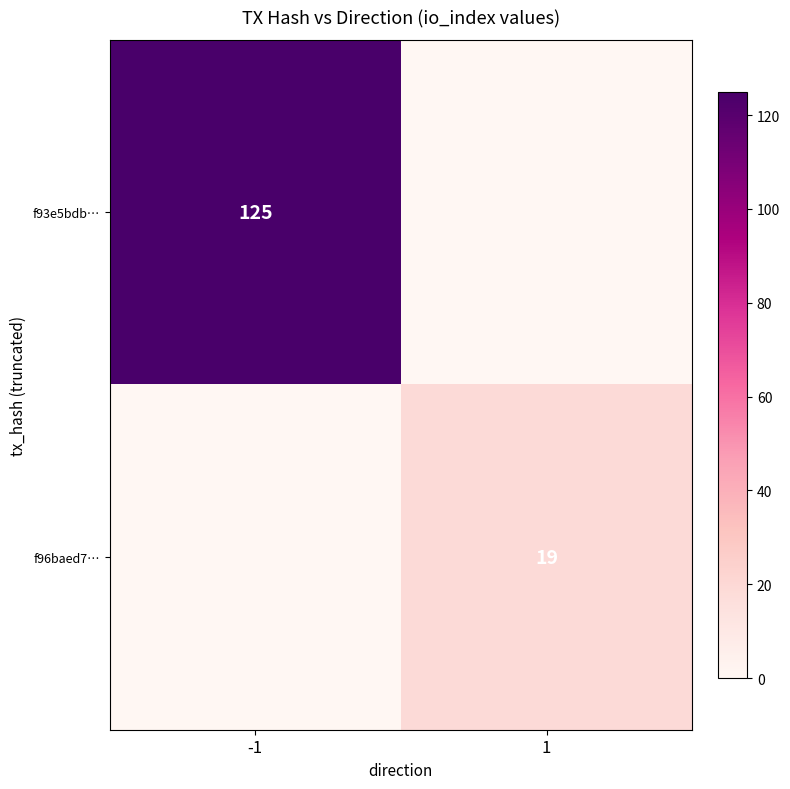

True or false: f93e5bdb… has a value of 125 at -1.

True